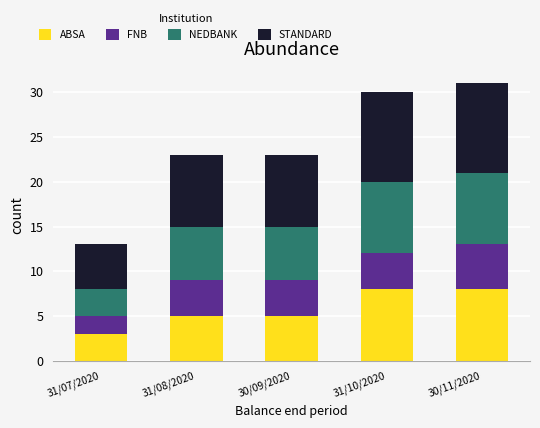

What is the highest value of the ABSA series?

8